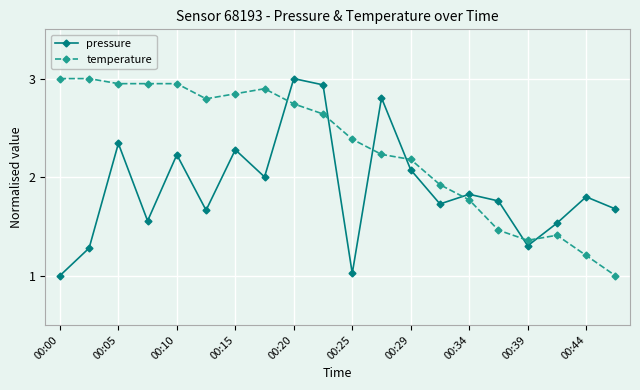

How many interior local peaks does the pressure series have?

7